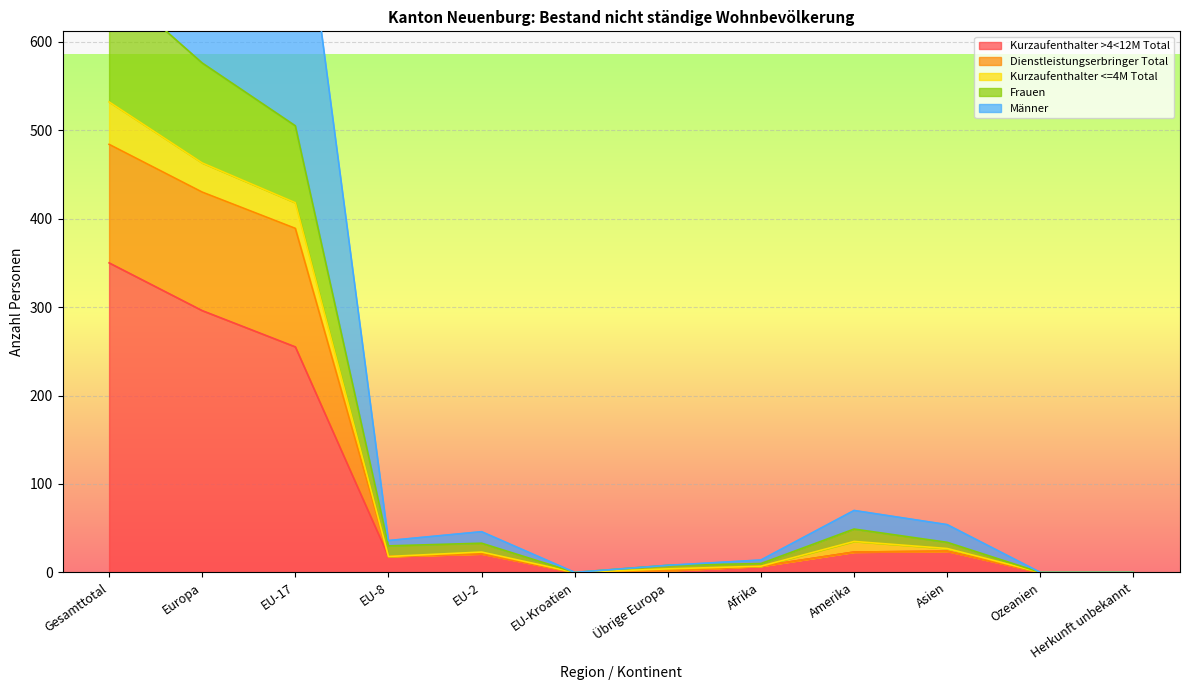

In Kurzaufenthalter >4<12M Total, how many points are higher than both neighbors (excluding endpoints)?

2